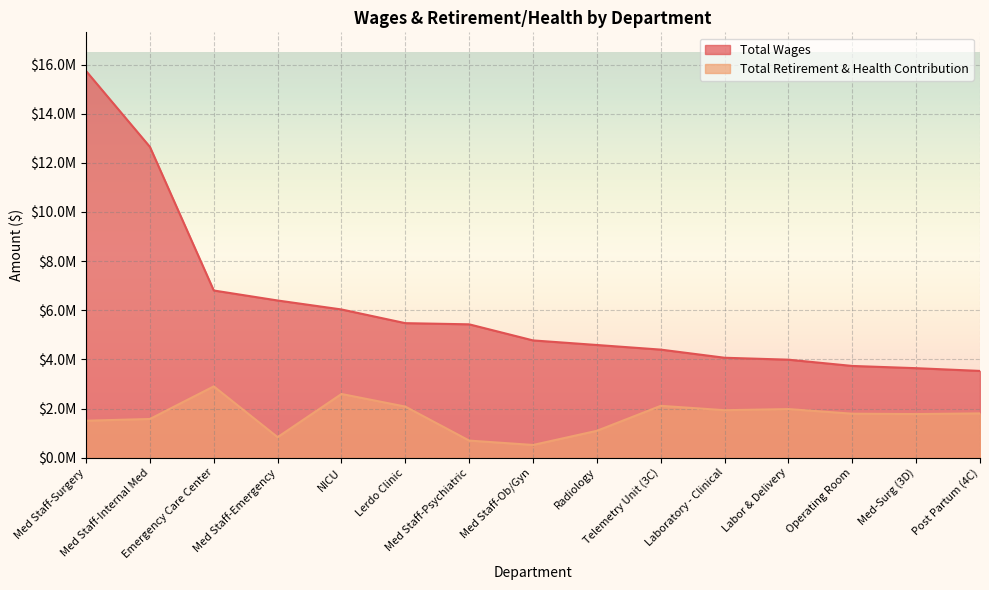

What is the difference between the maximum and minimum values in the Total Retirement & Health Contribution series?

2384661